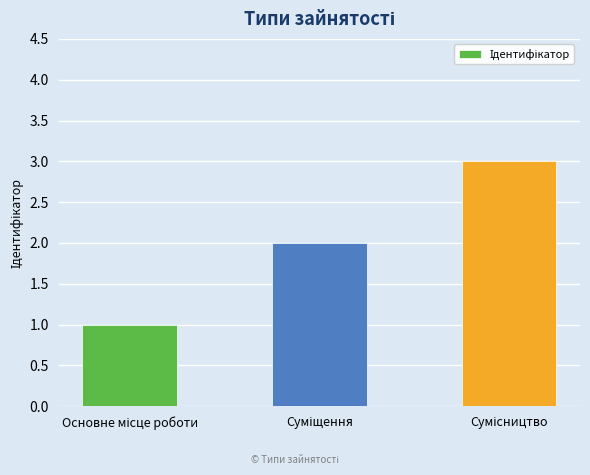

What is the sum of all values?

6